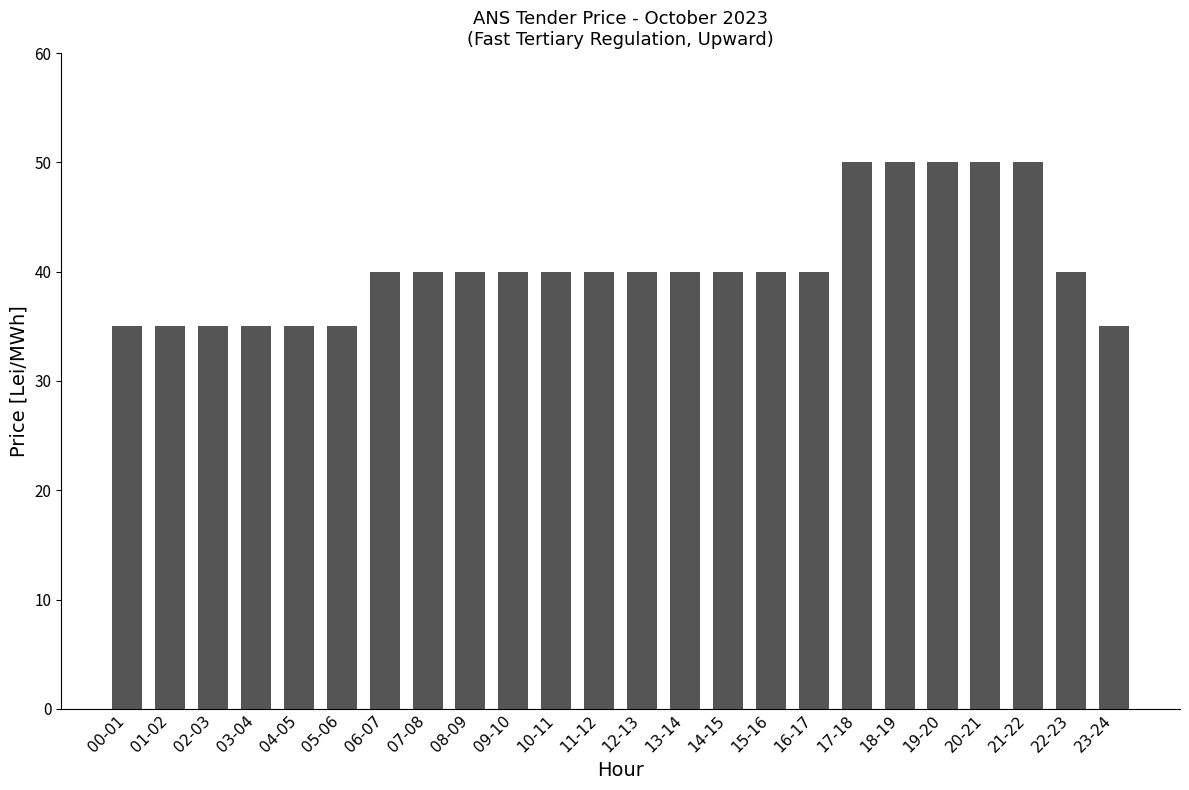

Reading right to left, transcribe all the data shown in this chart.

35	40	50	50	50	50	50	40	40	40	40	40	40	40	40	40	40	40	35	35	35	35	35	35